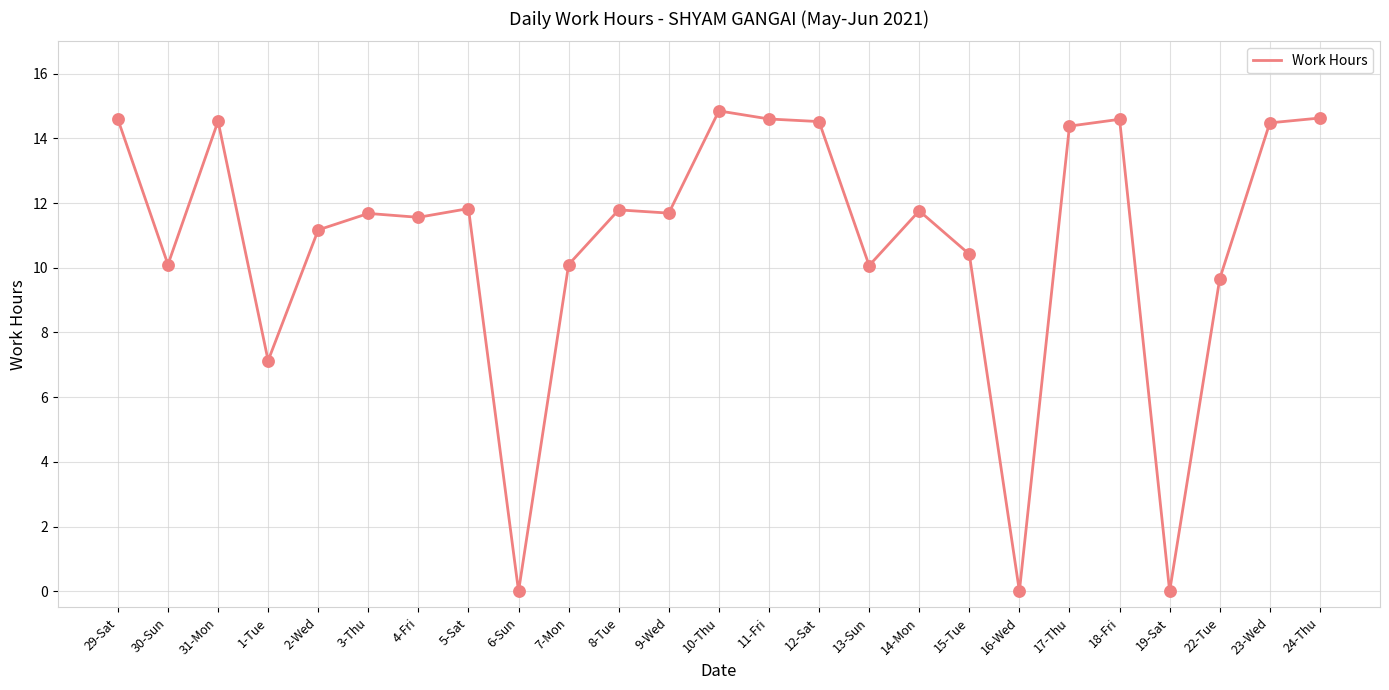

What is the ratio of the value at 30-Sun to the value at 23-Wed?

0.7